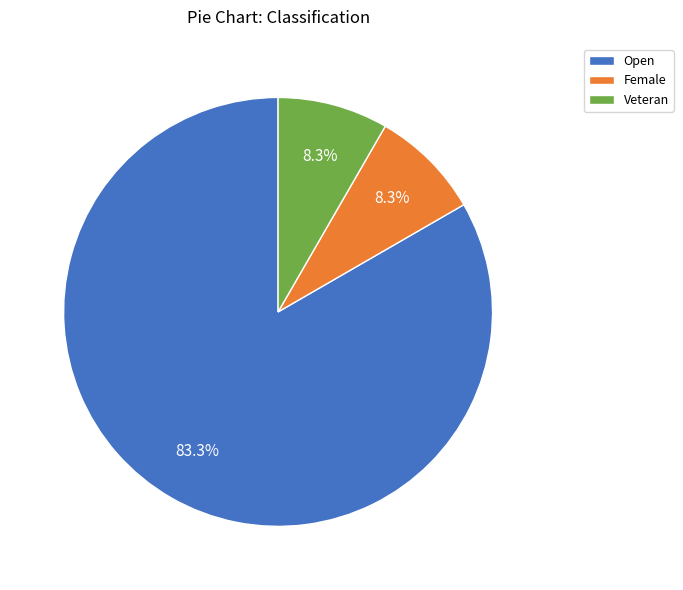

What percentage do Female and Open together represent?

91.7%